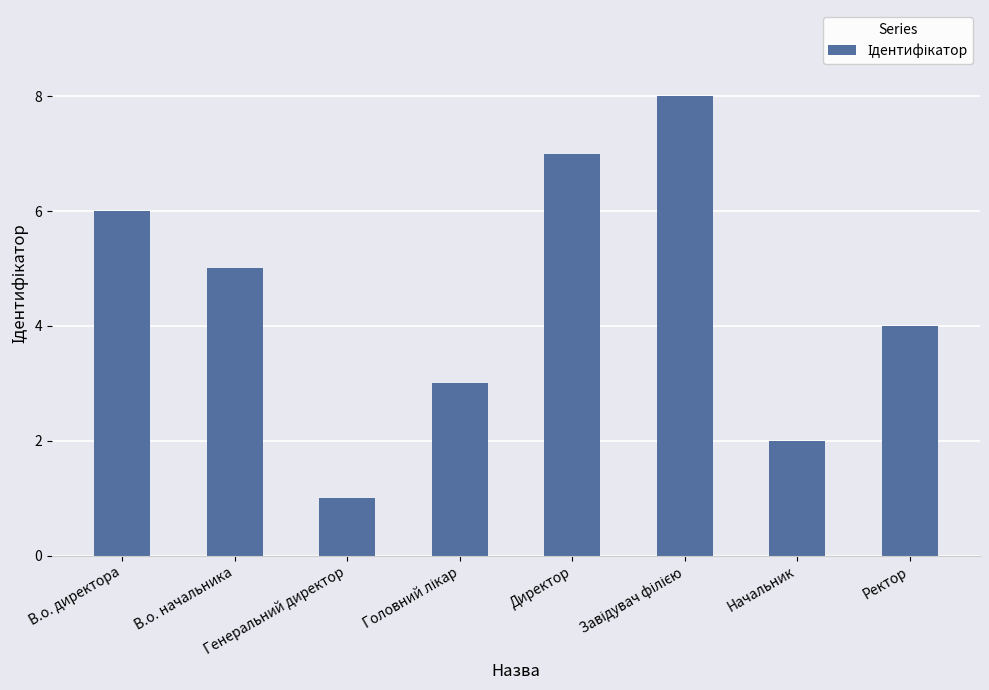

What is the difference between the second highest and second lowest values?

5